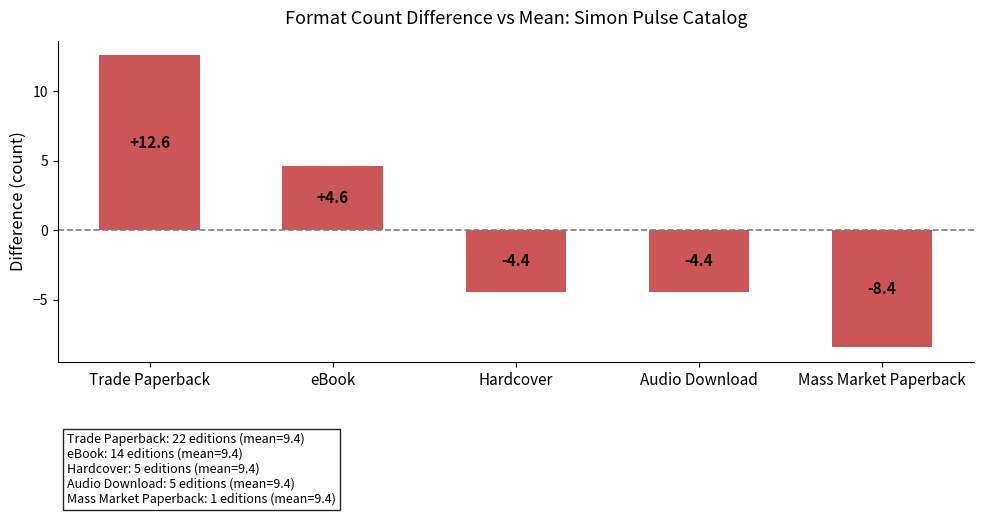

Read the value at Audio Download.

-4.4